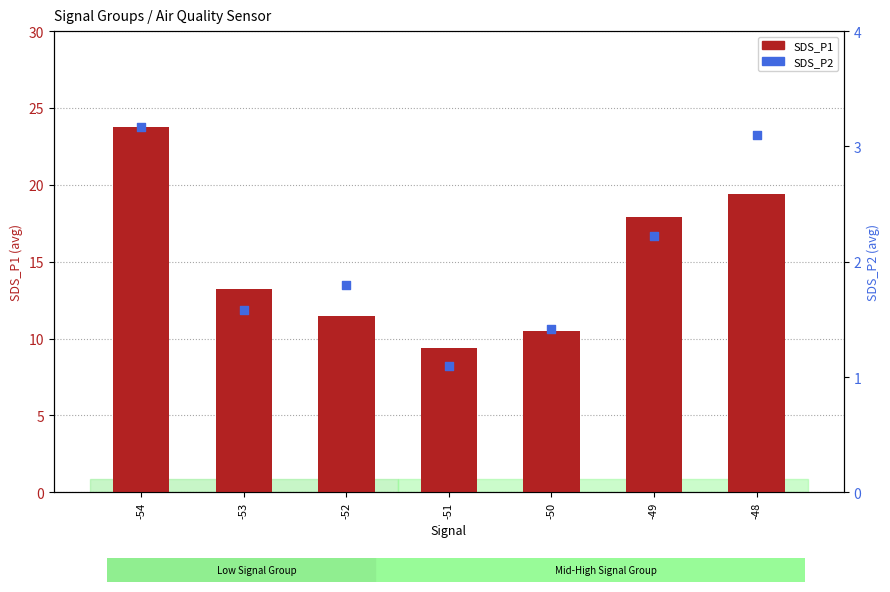

What are all the series names shown in the legend?

SDS_P1, SDS_P2